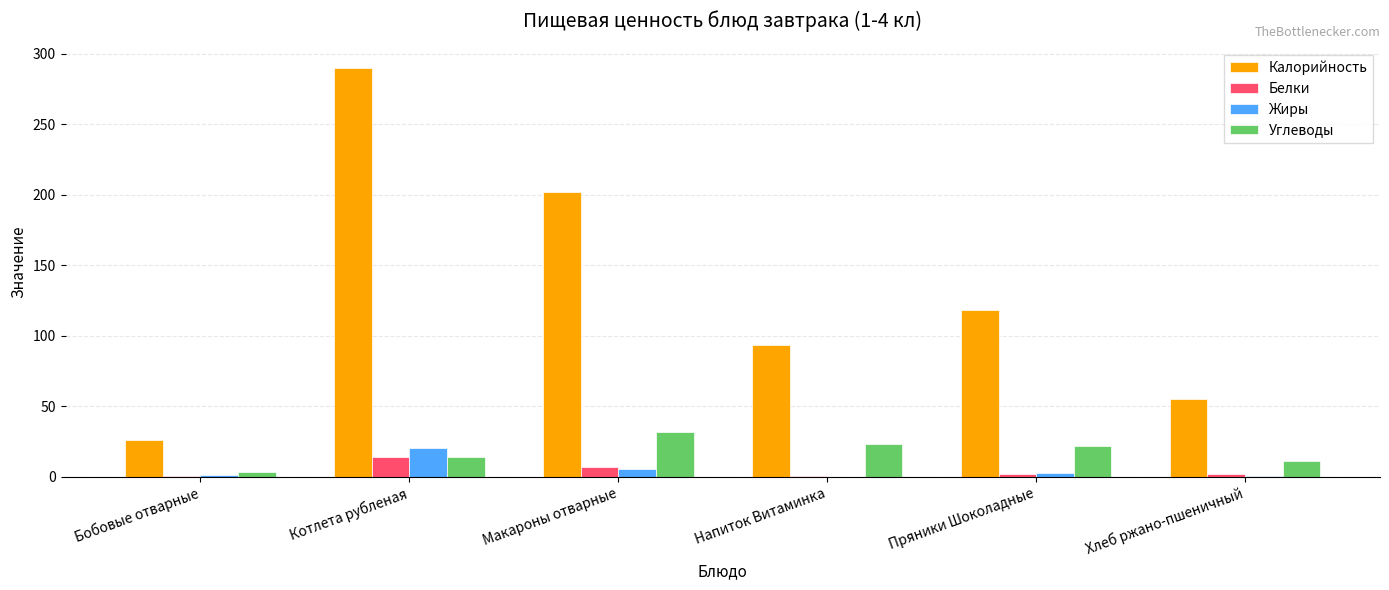

What is the difference between the Жиры values at Котлета рубленая and Бобовые отварные?

19.0